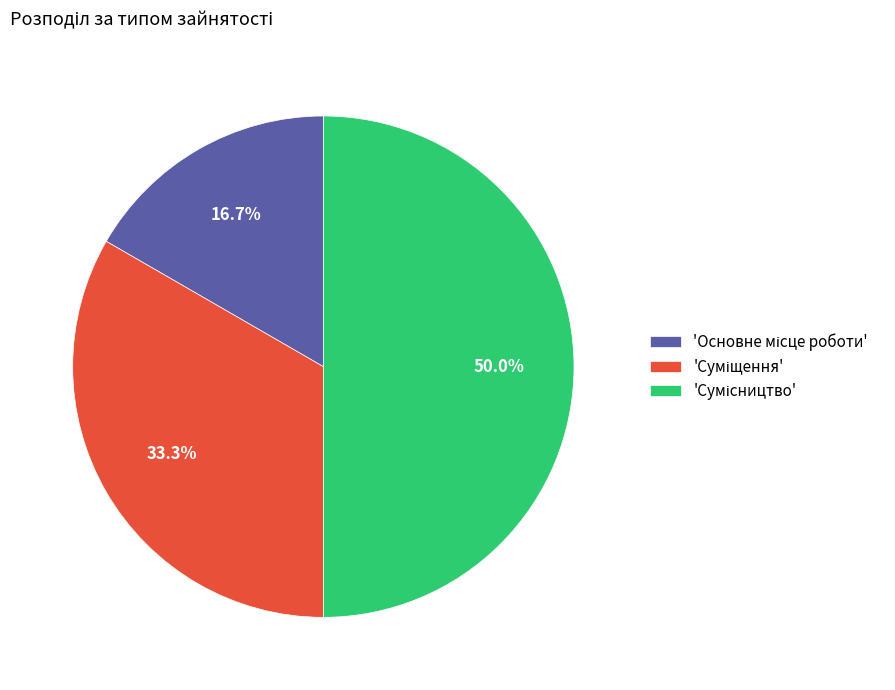

What is the smallest slice in the pie chart?

Основне місце роботи